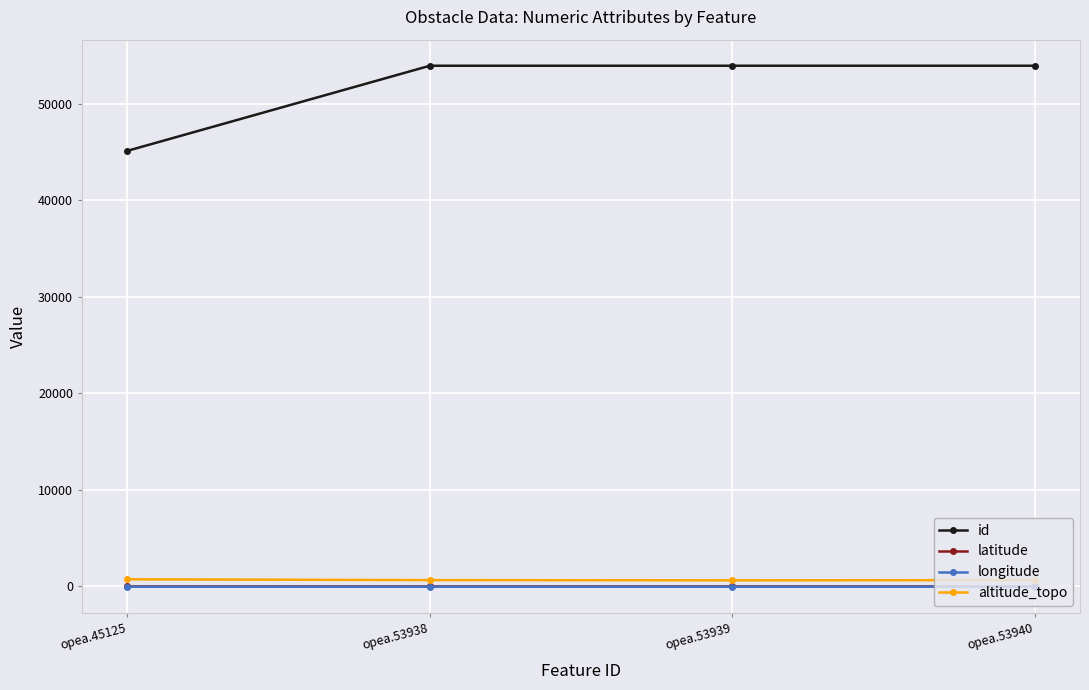

Which series has the largest range (max minus min)?

id